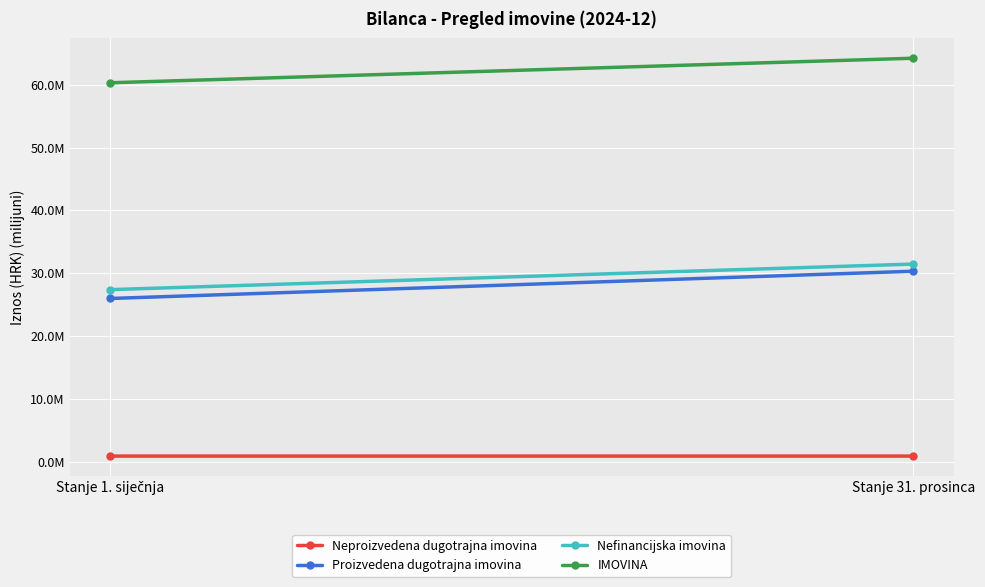

What are all the series names shown in the legend?

Neproizvedena dugotrajna imovina, Proizvedena dugotrajna imovina, Nefinancijska imovina, IMOVINA